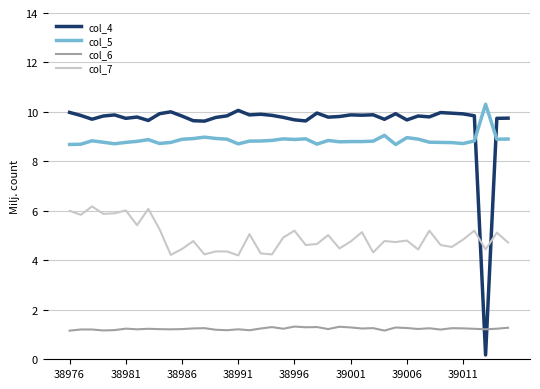

What is the greatest value displayed?

10.3